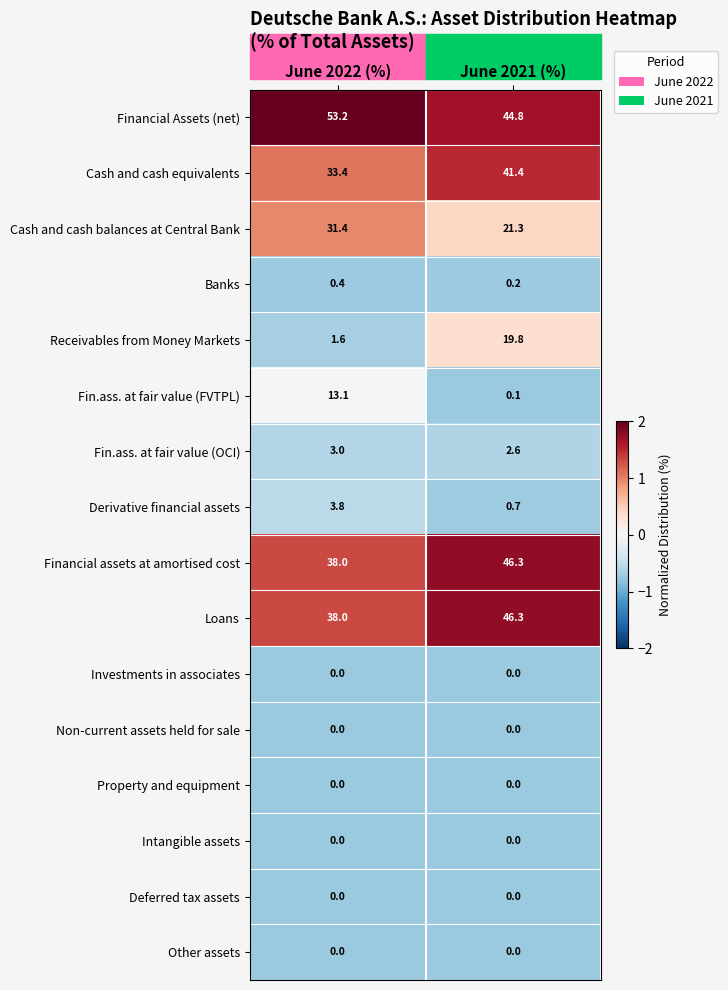

At which label is Banks closest to 0?

June 2021 (%)